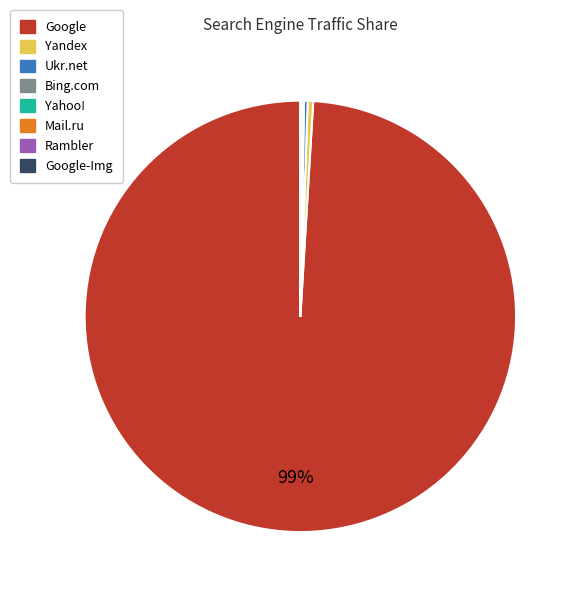

Is there any slice that represents more than half of the pie?

Yes